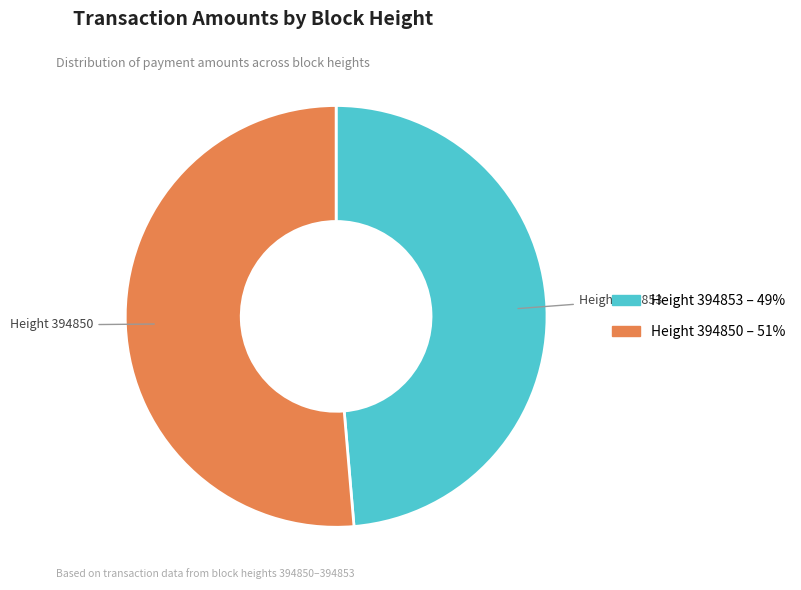

Combined, do Height 394850 and Height 394853 account for over 50%?

Yes